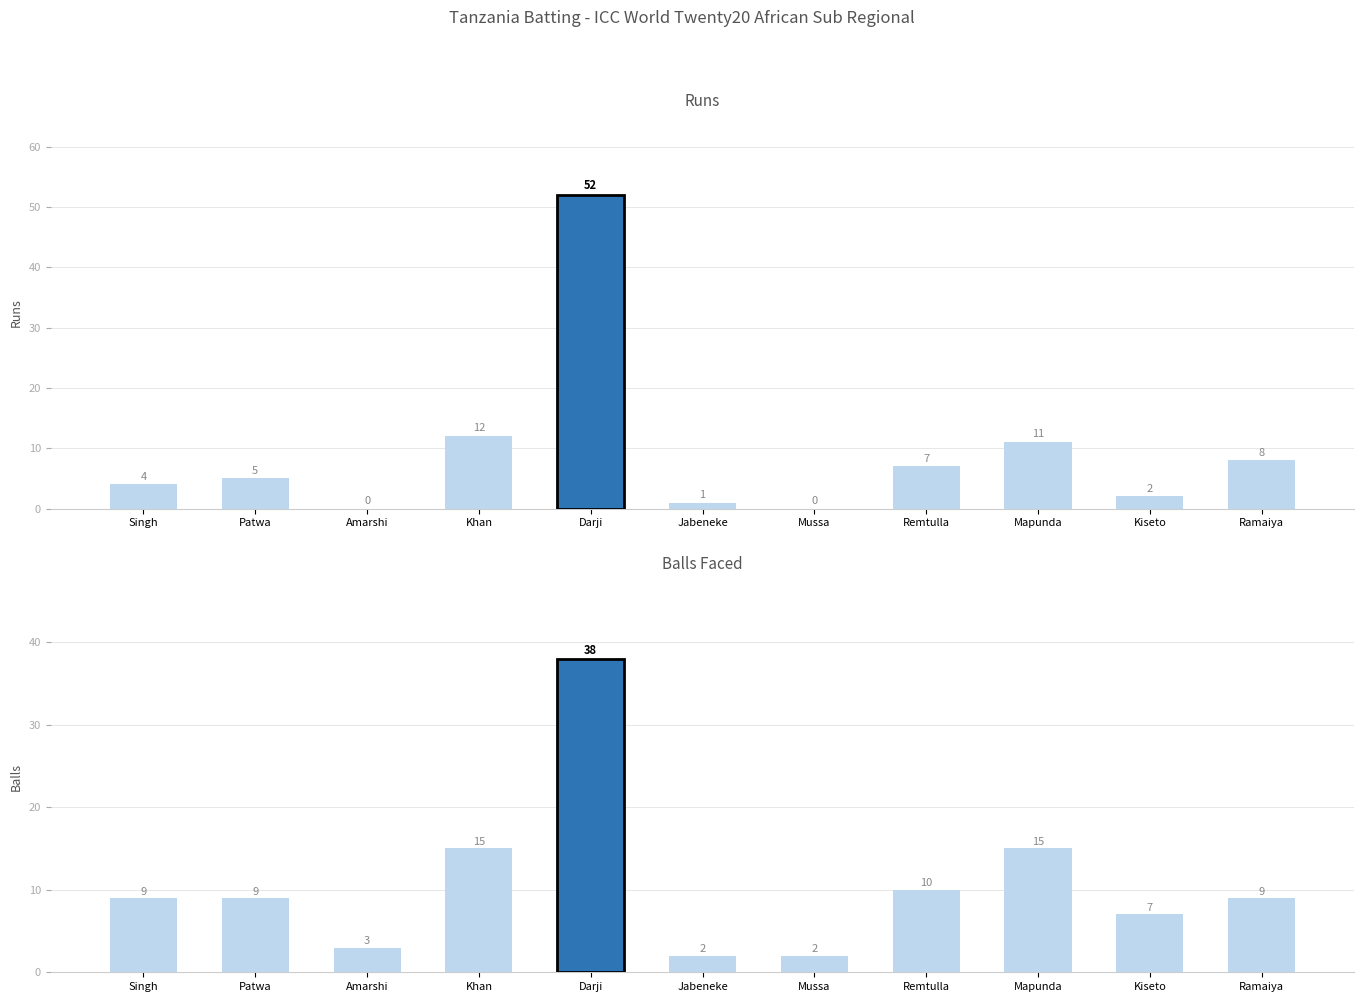

Rank the series at Mapunda from lowest to highest value.

Runs, Balls